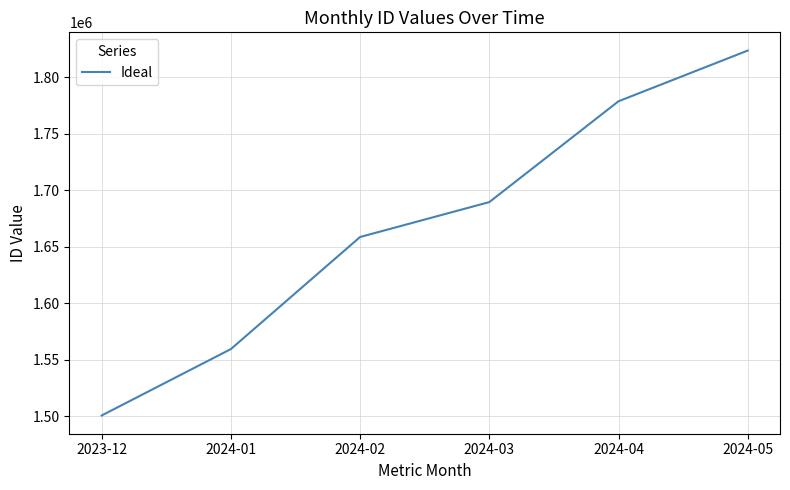

Reading left to right, what are all the values shown in this chart?

1500601	1559436	1658703	1689610	1778923	1823825